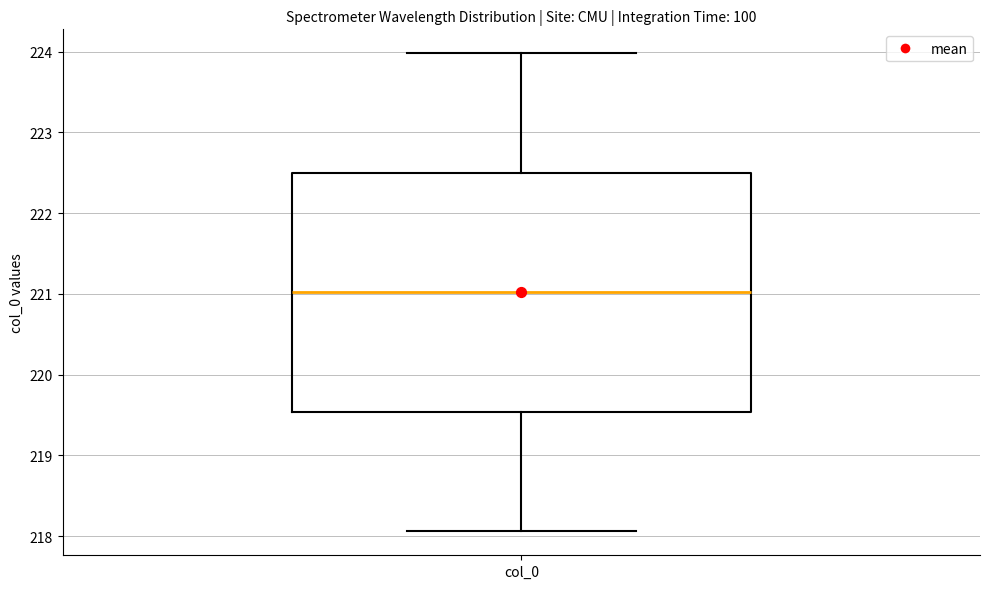

Transcribe this box plot: give where the median line is, the range the box spans, and where the two whiskers end, as read against the y-axis. The values are not printed on the chart, so give them approximately, as read against the axis.

median 221.0, box 219.5 to 222.5, whiskers 218.1 to 224.0